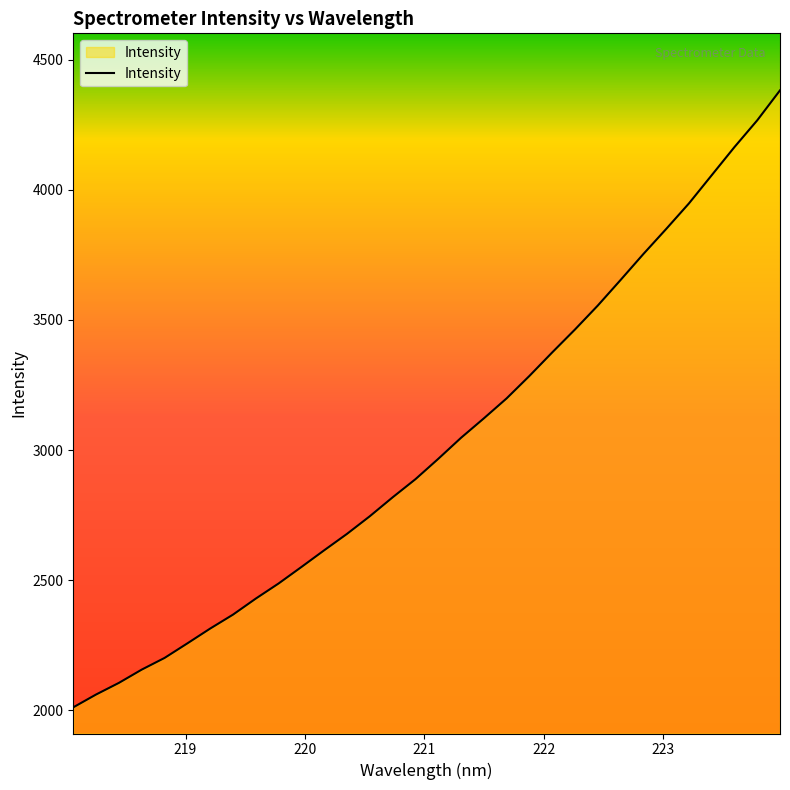

What is the average value?

3024.0